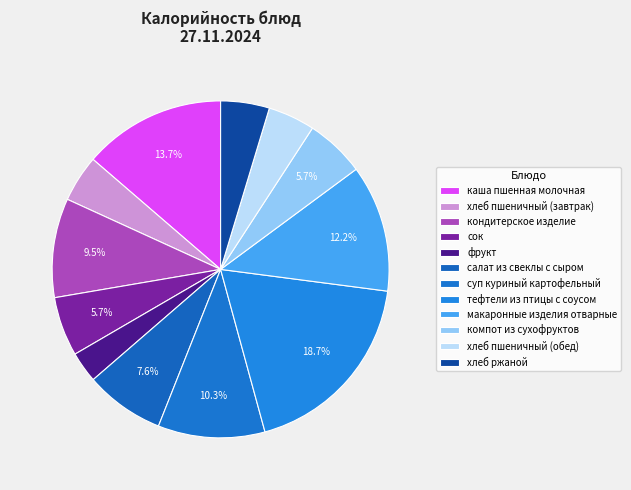

Count the number of slices in the pie.

12